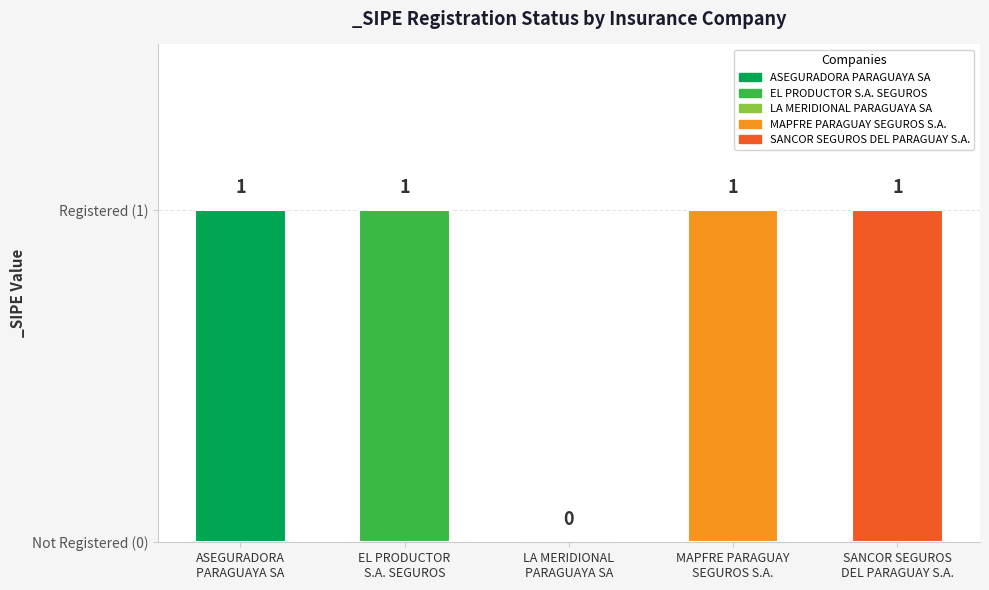

Is it true that the value at EL PRODUCTOR
S.A. SEGUROS is 1?

False